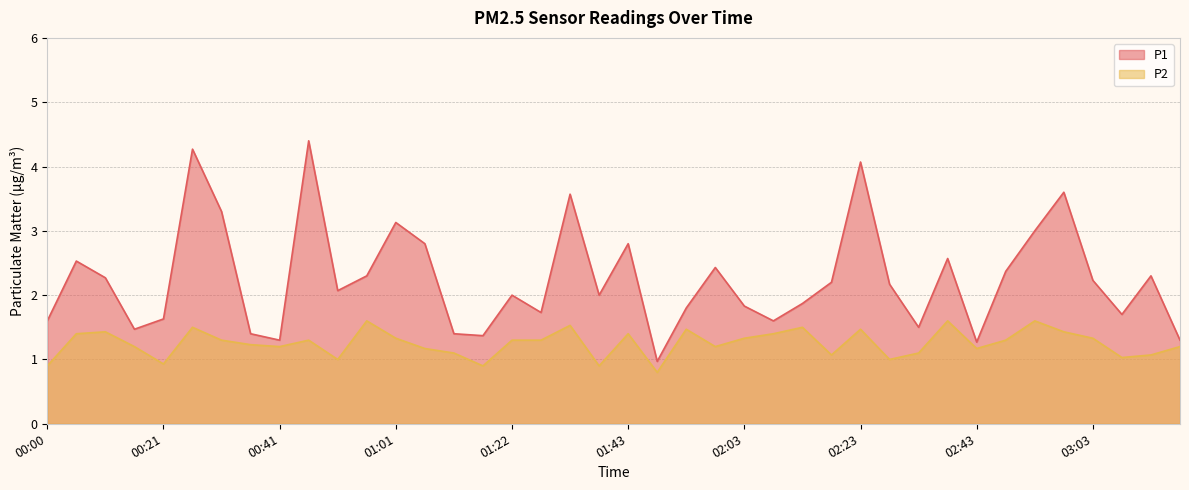

What is the total value across all series at 01:22?

3.3